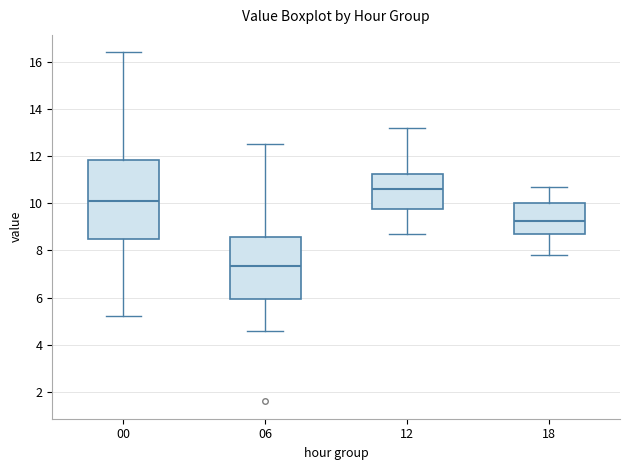

Reading left to right, transcribe this box plot: for each box, give where its median line is, the range the box spans, and where its two whiskers end, as read against the y-axis. The values are not printed on the chart, so give them approximately, as read against the axis.

00: median 10.2, box 8.6 to 11.8, whiskers 5.2 to 16.4
06: median 7.4, box 6.0 to 8.6, whiskers 4.6 to 12.6
12: median 10.6, box 9.8 to 11.2, whiskers 8.8 to 13.2
18: median 9.2, box 8.6 to 10.0, whiskers 7.8 to 10.8